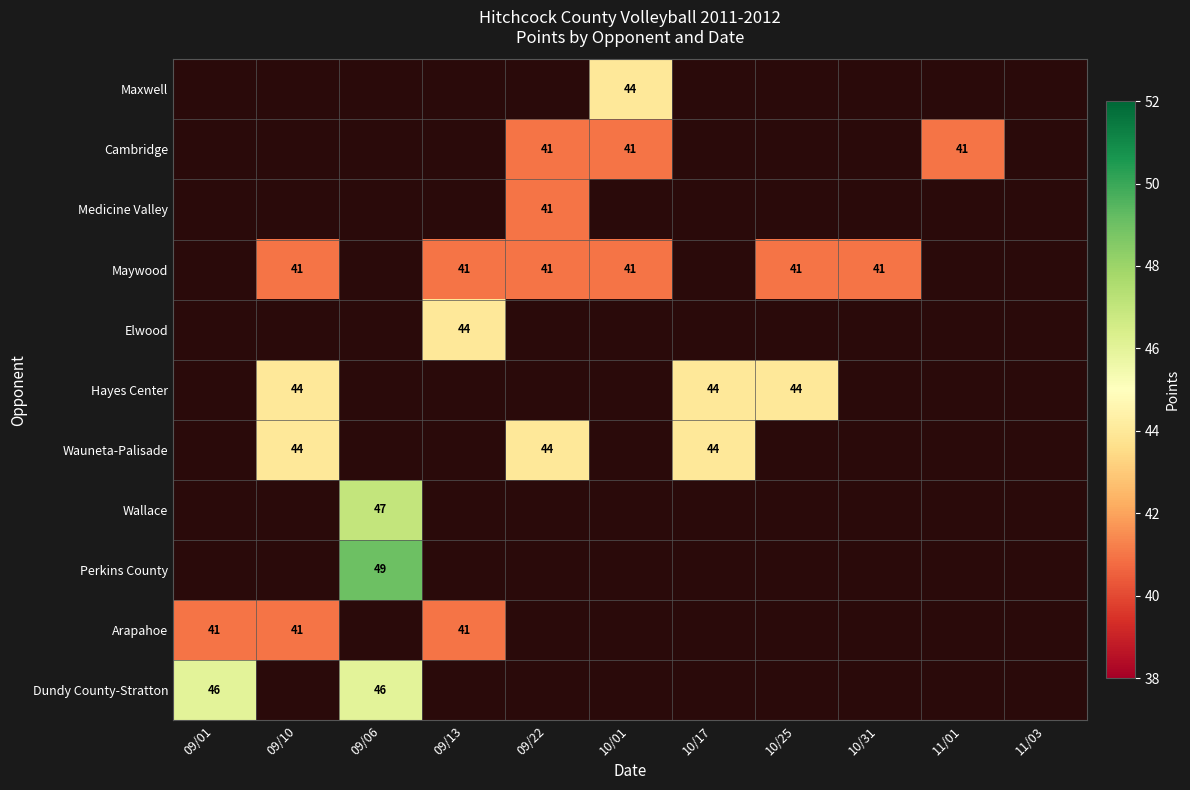

Is it true that Hayes Center equals 58 at 10/17?

False